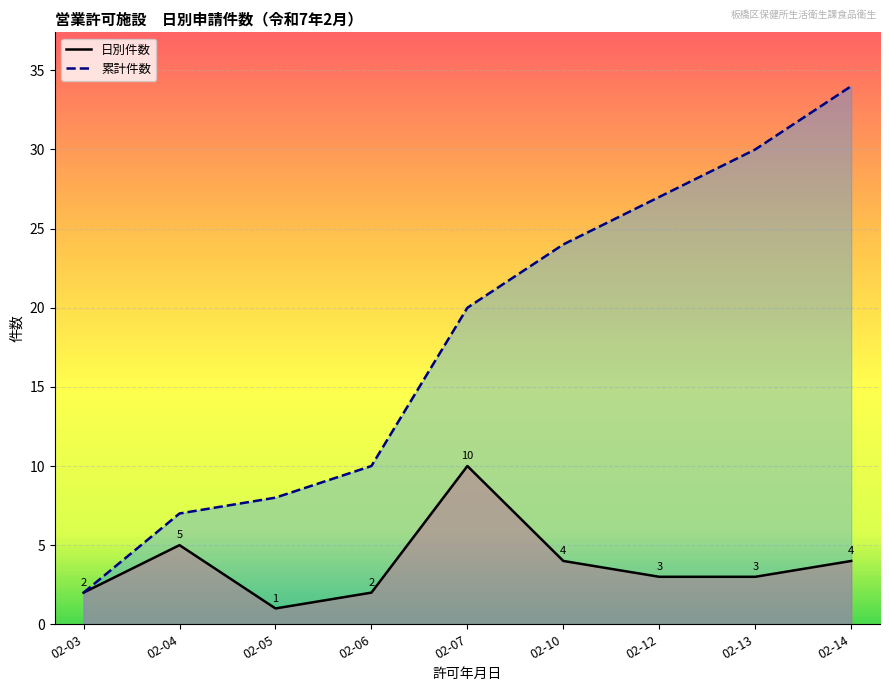

What is the spread (max minus min) of values at 02-04?

2